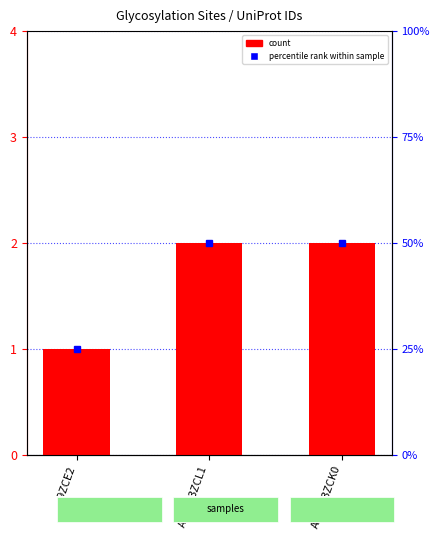

What is the value of the 3rd bar from the left?

2